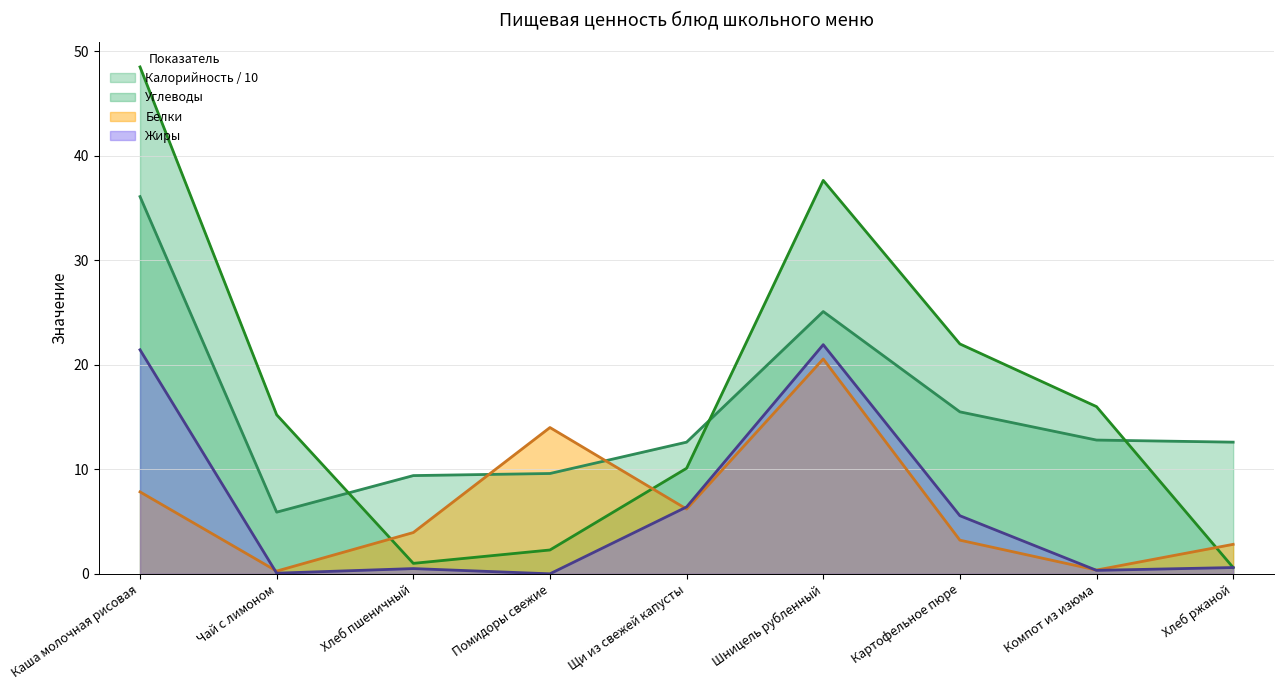

At which category is the sum across all series the highest?

Каша молочная рисовая